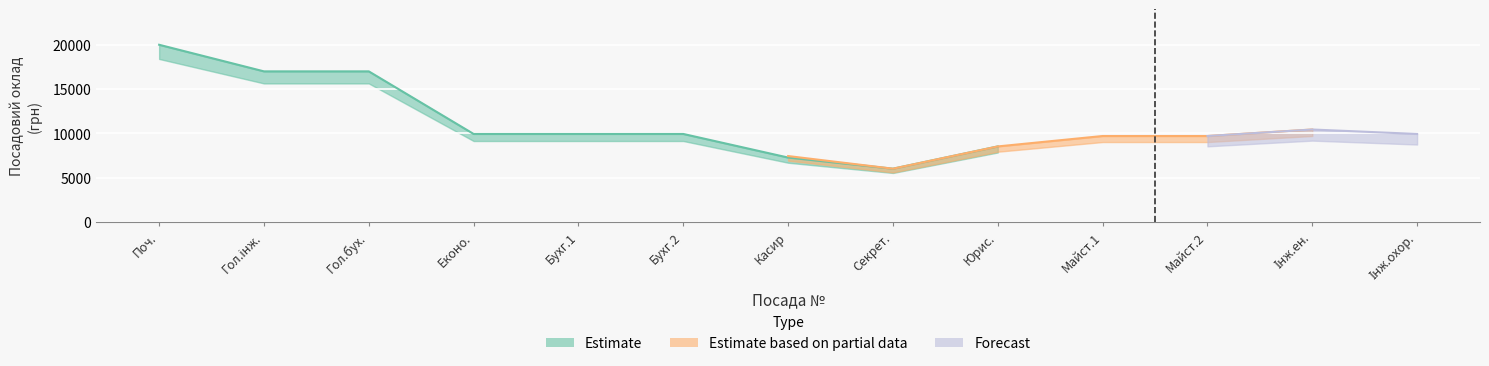

Between 4 and 11, which is larger?

4